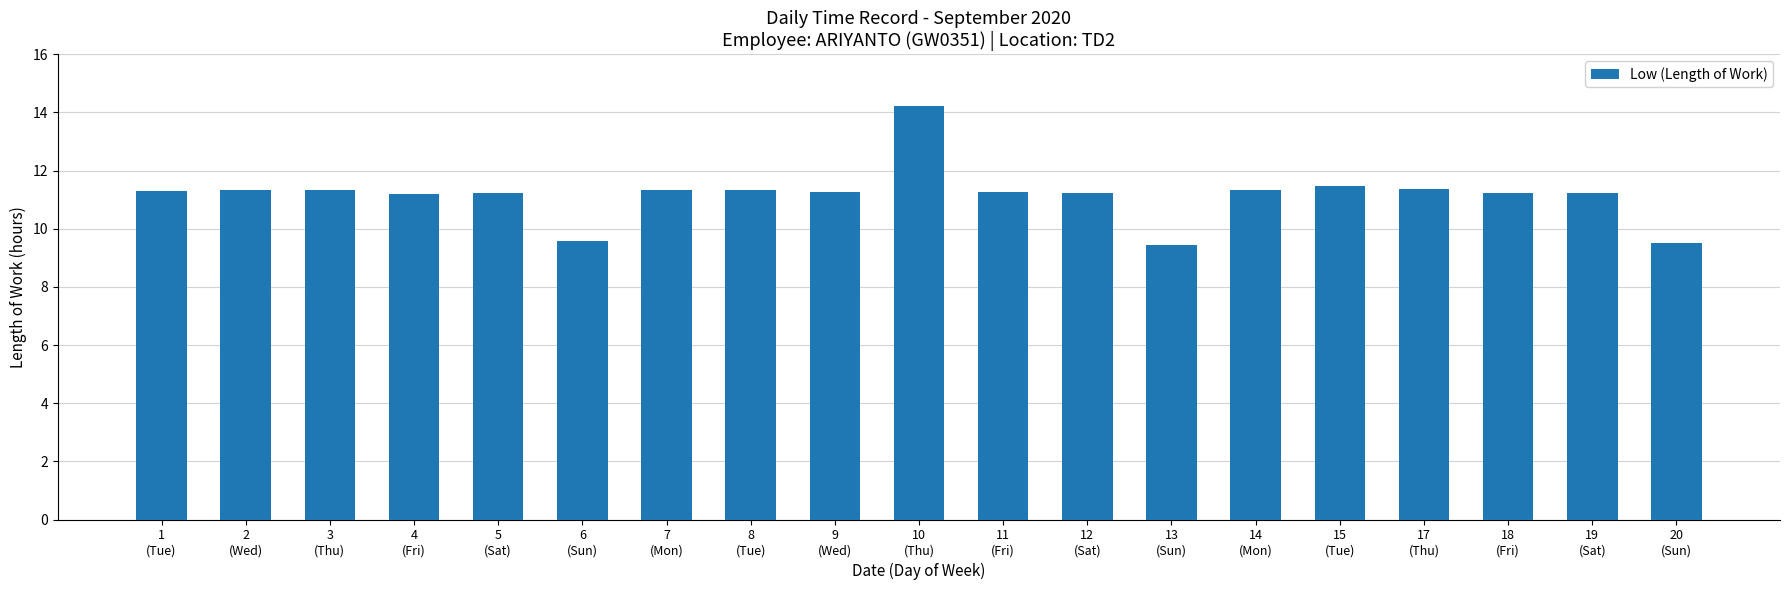

What is the label of the 1st bar from the right?

20
(Sun)